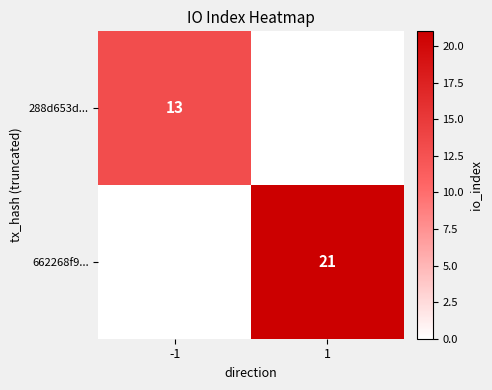

The value of 662268f9... at 1 is 10. True or false?

False